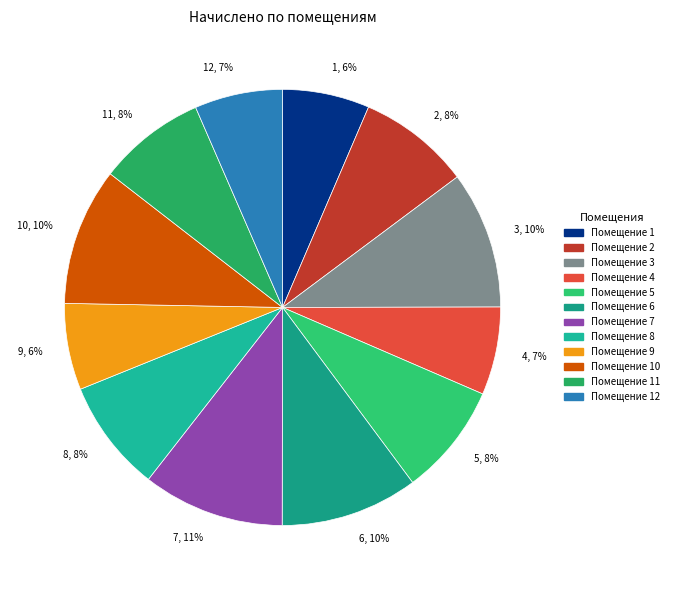

Which has a higher value, 4, 7% or 5, 8%?

5, 8%